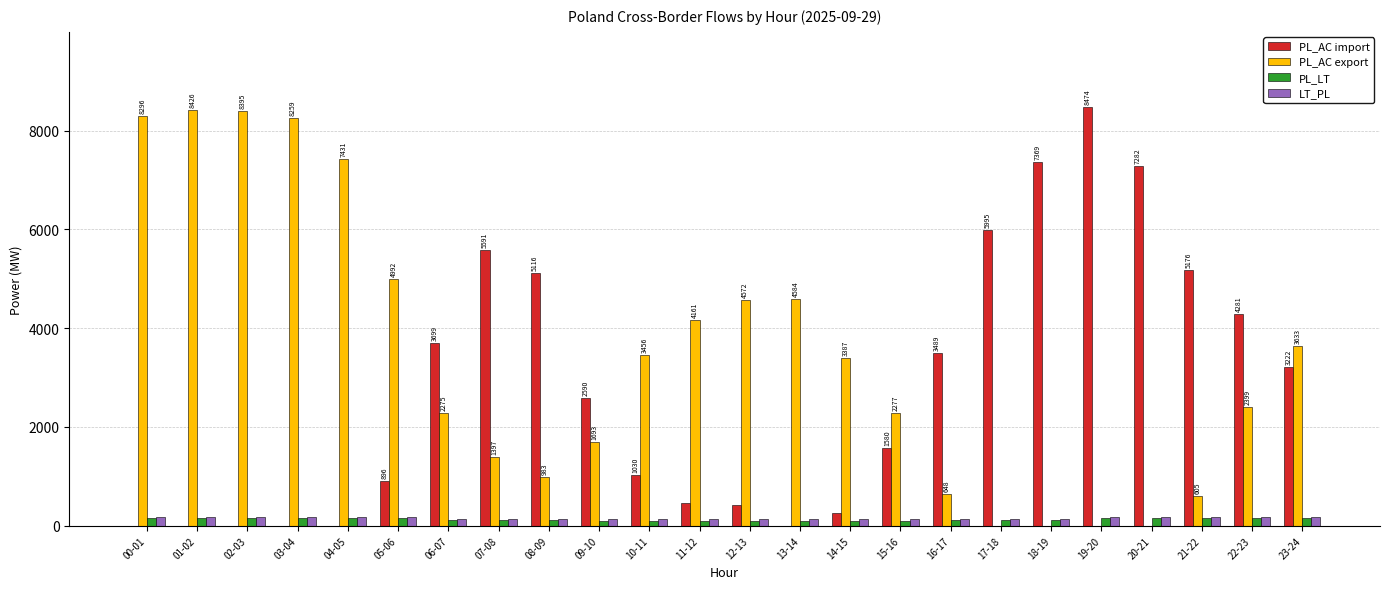

True or false: LT_PL has a value of 179 at 23-24.

True